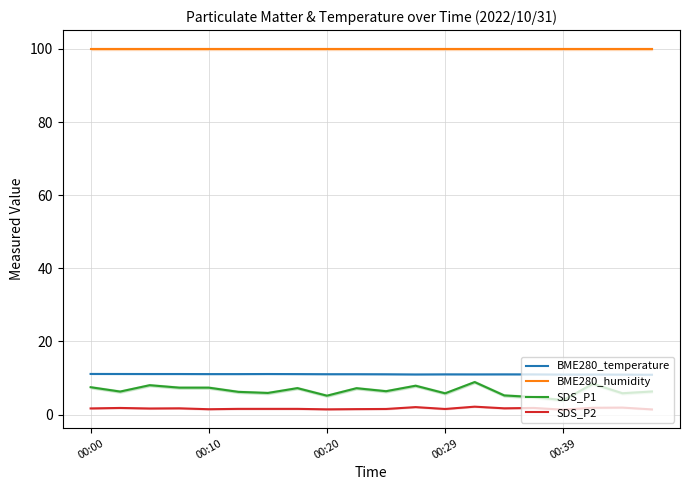

What is the maximum value for SDS_P1?

8.9